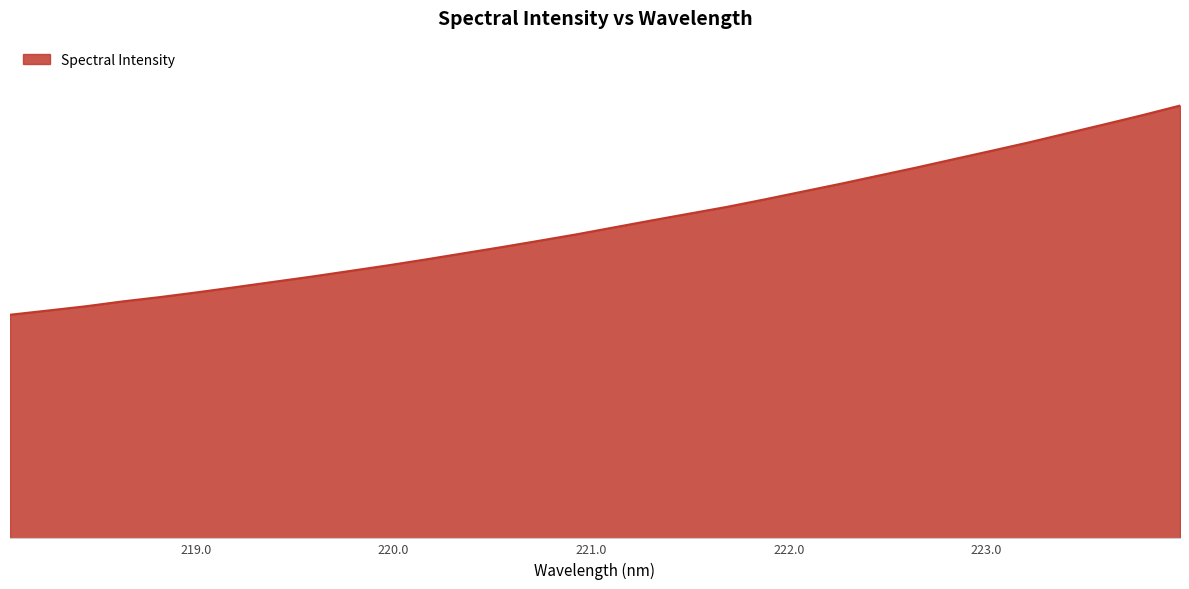

What is the difference between the maximum and minimum values?

1230.8